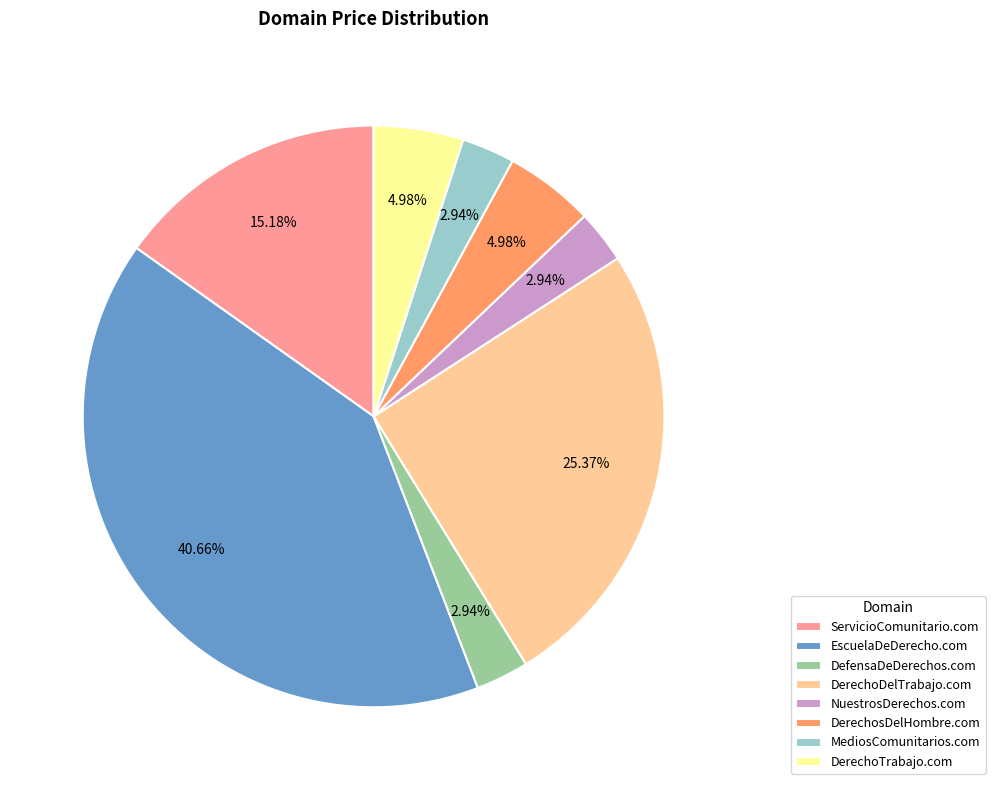

Which slice is the largest?

EscuelaDeDerecho.com